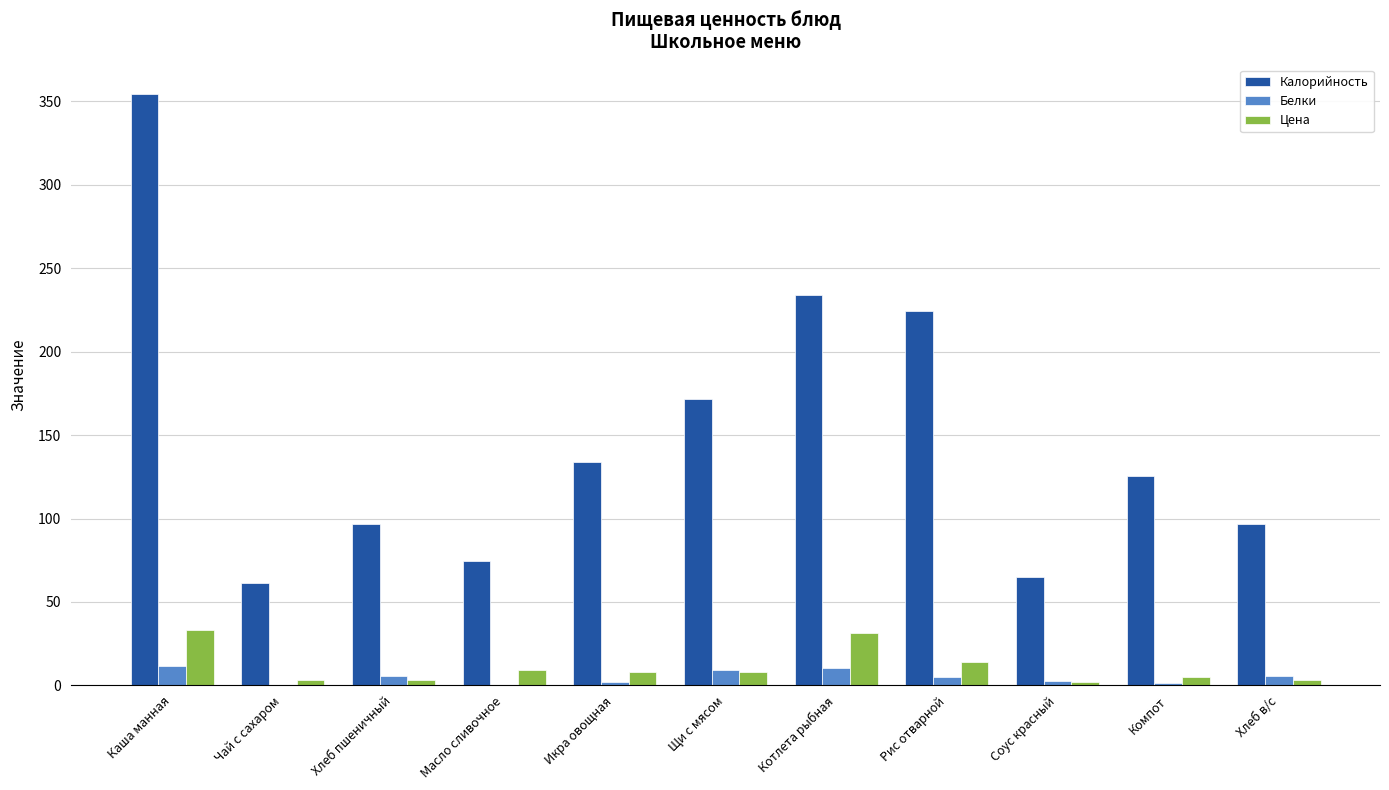

Are the bars horizontal?

No